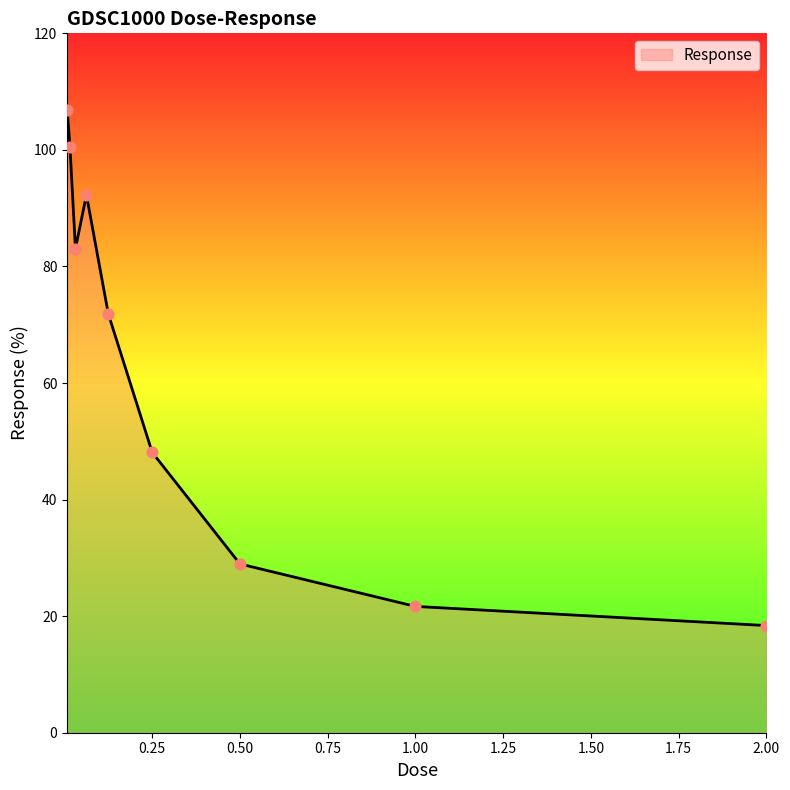

What is the difference between the maximum and minimum values?

88.4